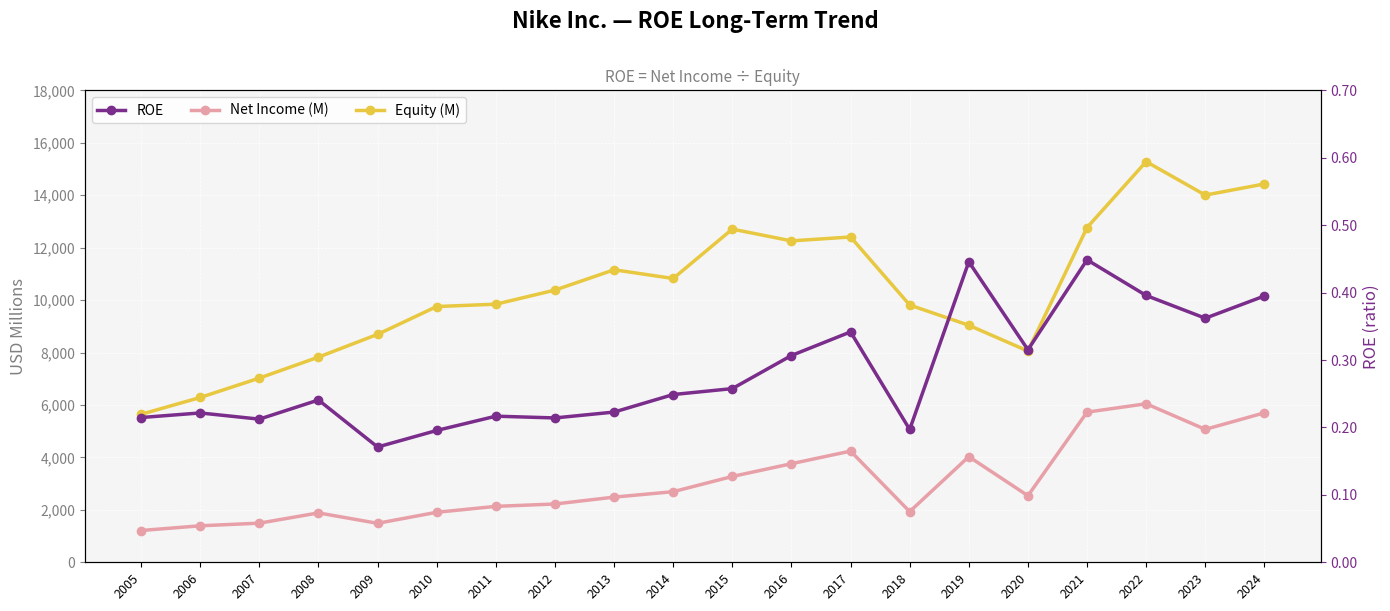

List the series in order of their overall mean, lowest first.

ROE, Net Income (M), Equity (M)